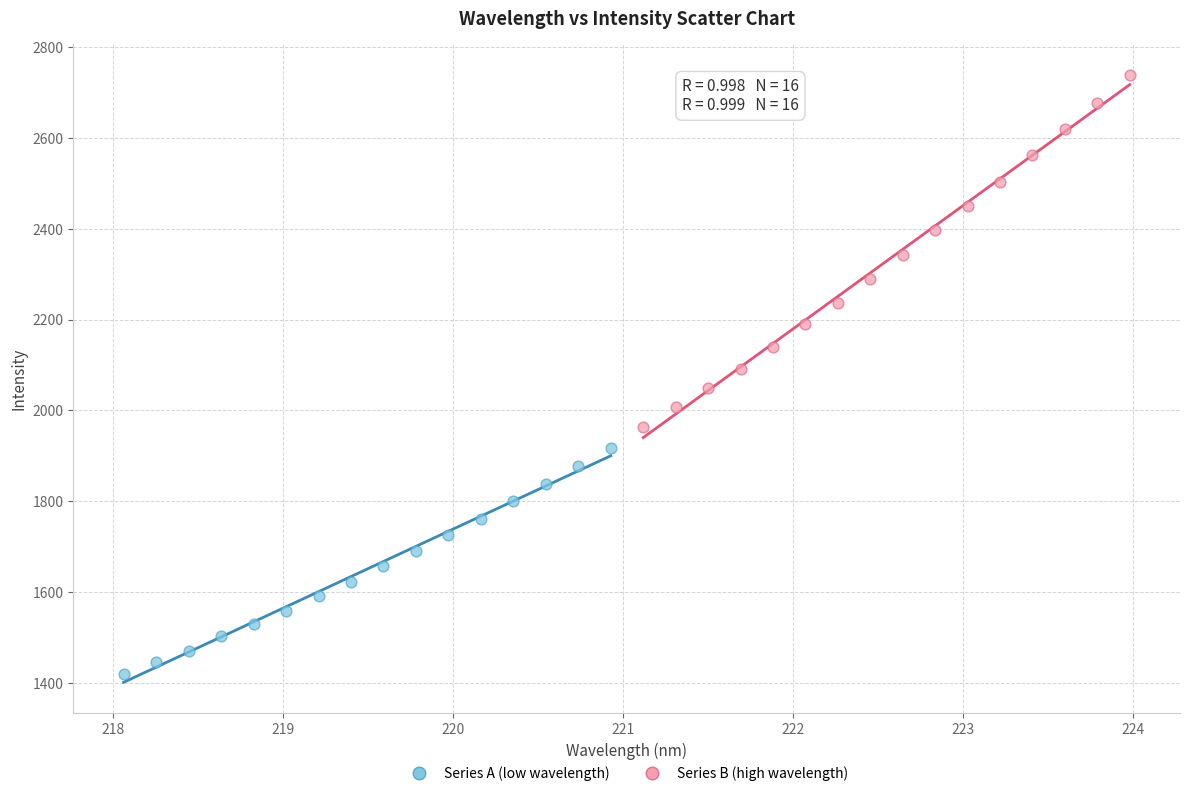

Which series contains the highest Y value?

Series B (high wavelength)